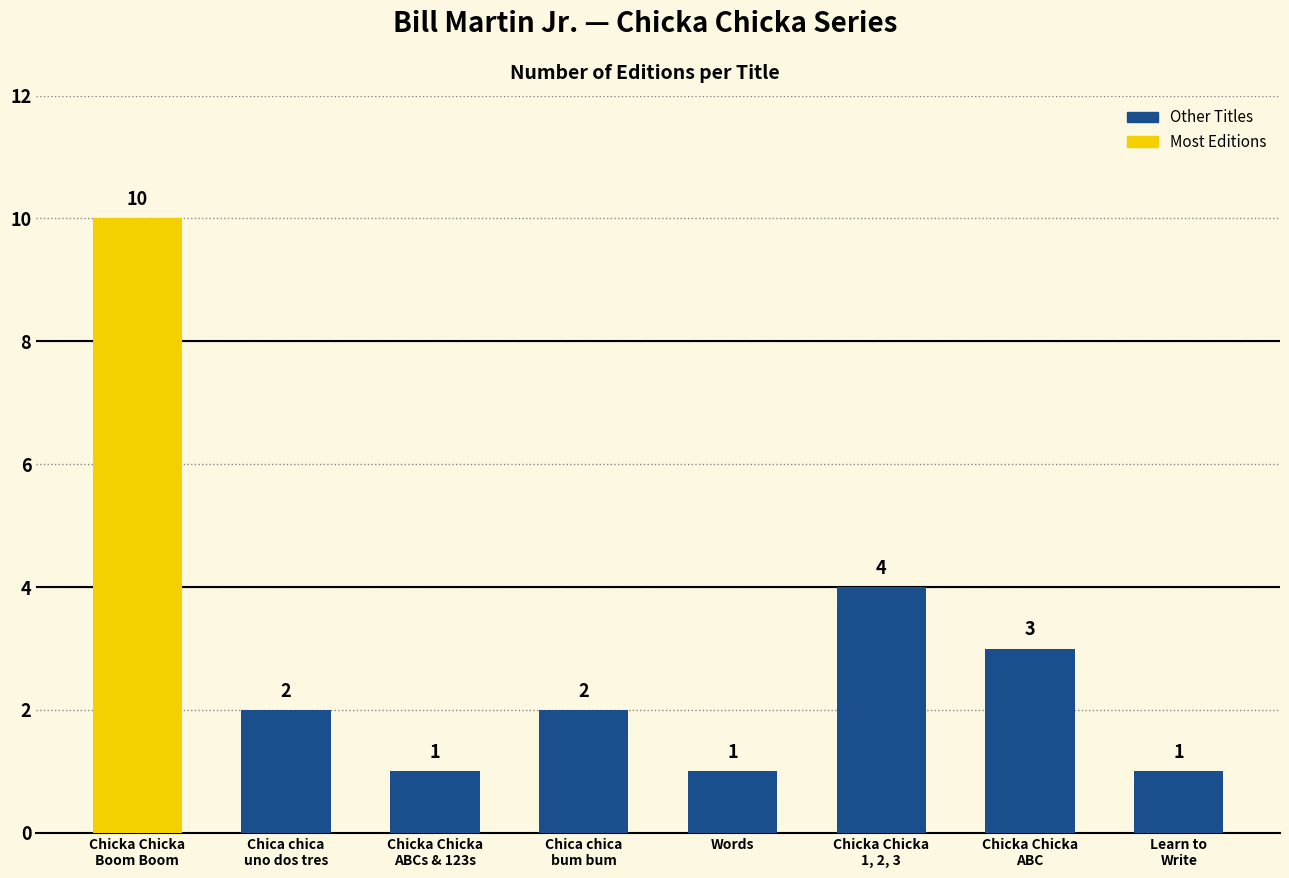

What is the label of the 5th bar from the right?

Chica chica
bum bum